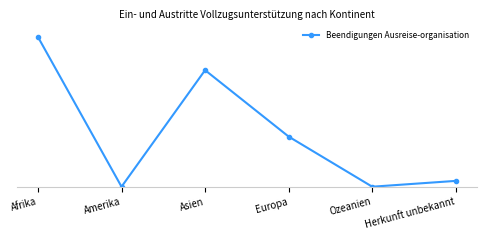

Approximately how many times larger is the value at Asien compared to Afrika?

0.8